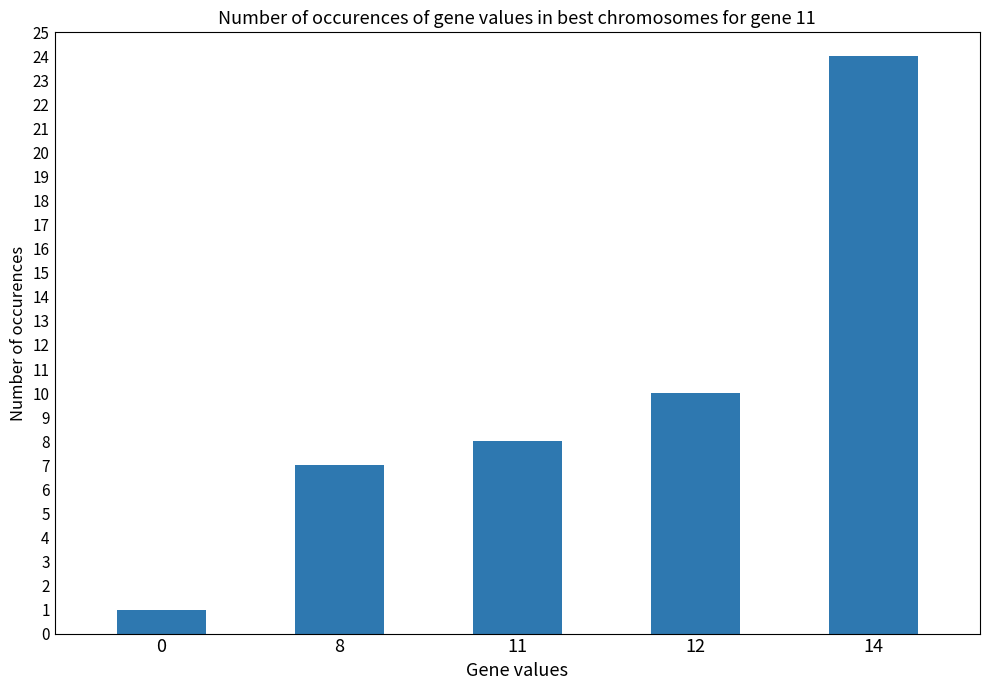

What is the value of the 4th bar from the left?

10